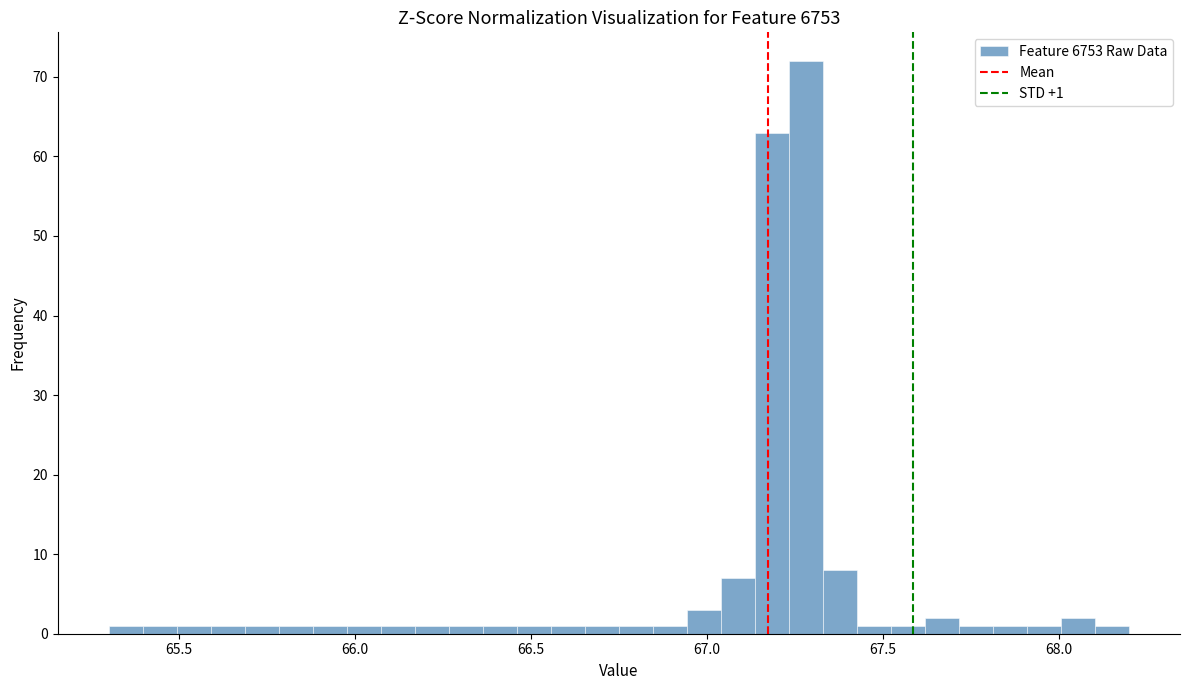

Read against the x-axis, roughly where is the centre of the tallest bar?

67.30